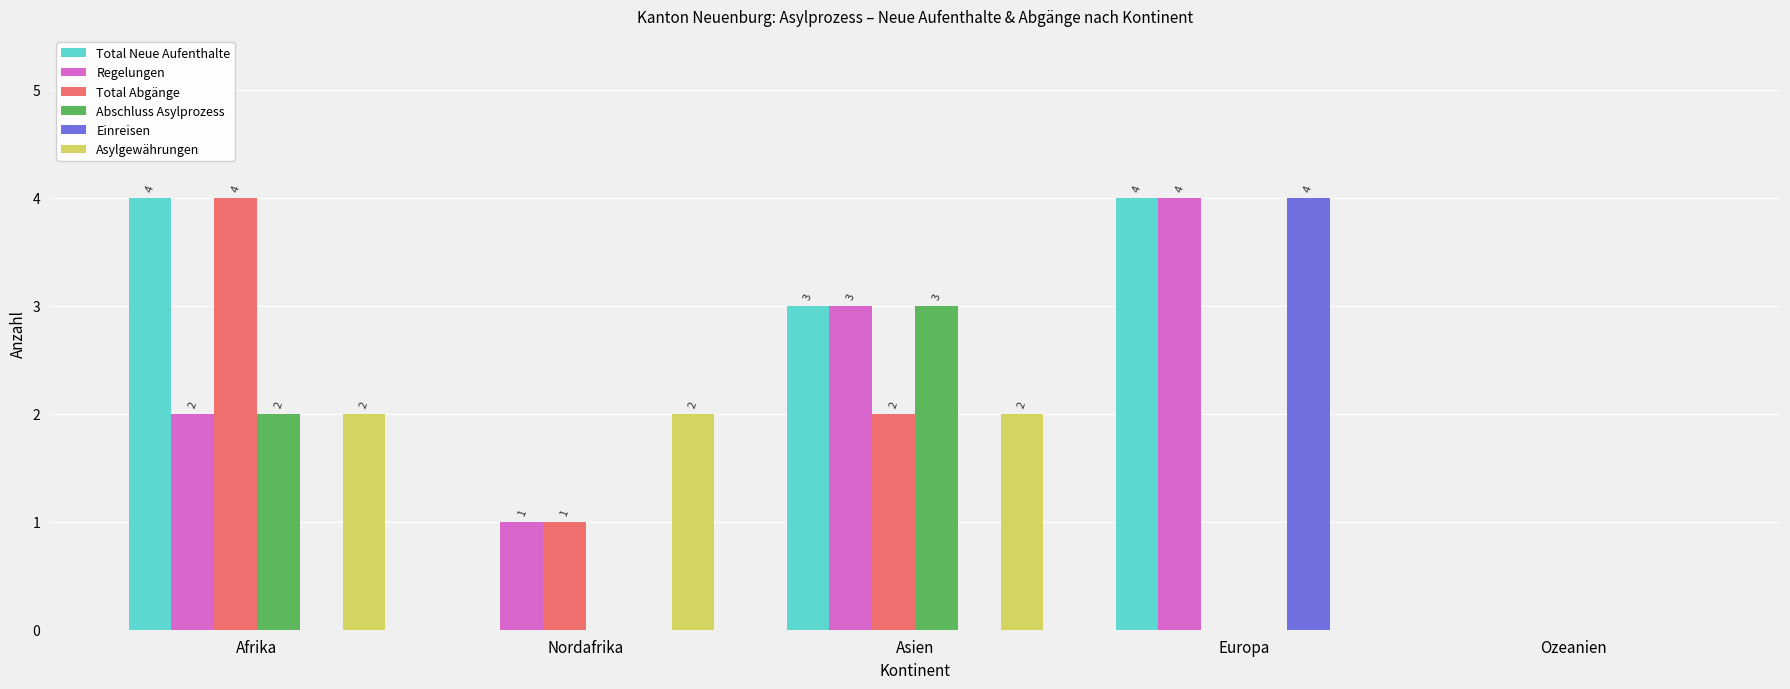

What is the highest value of the Regelungen series?

4